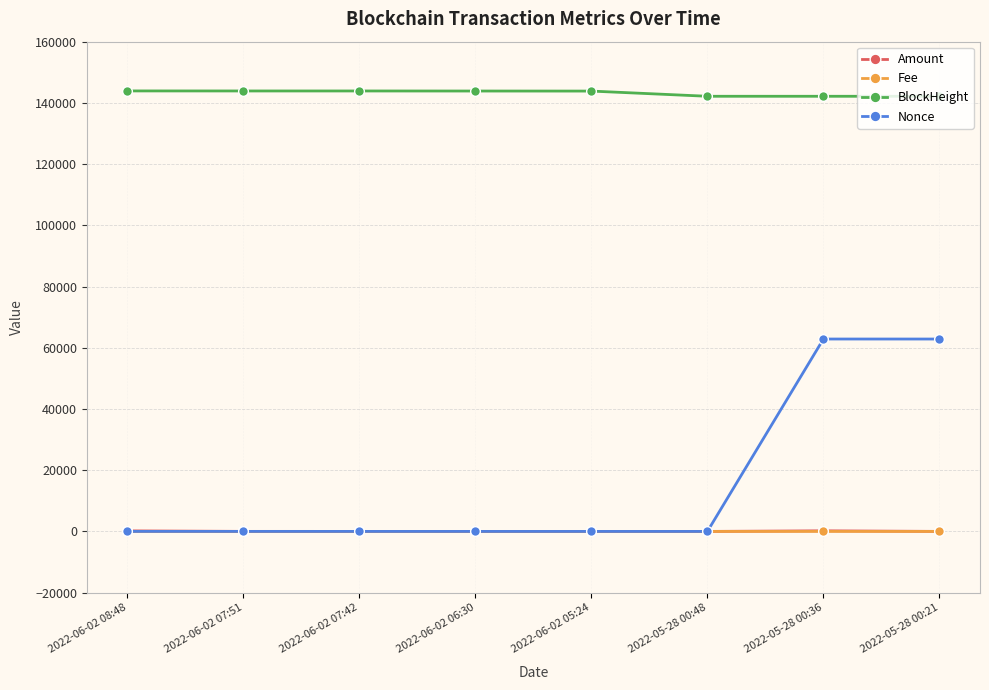

How many data points in Nonce are less than 4?

4